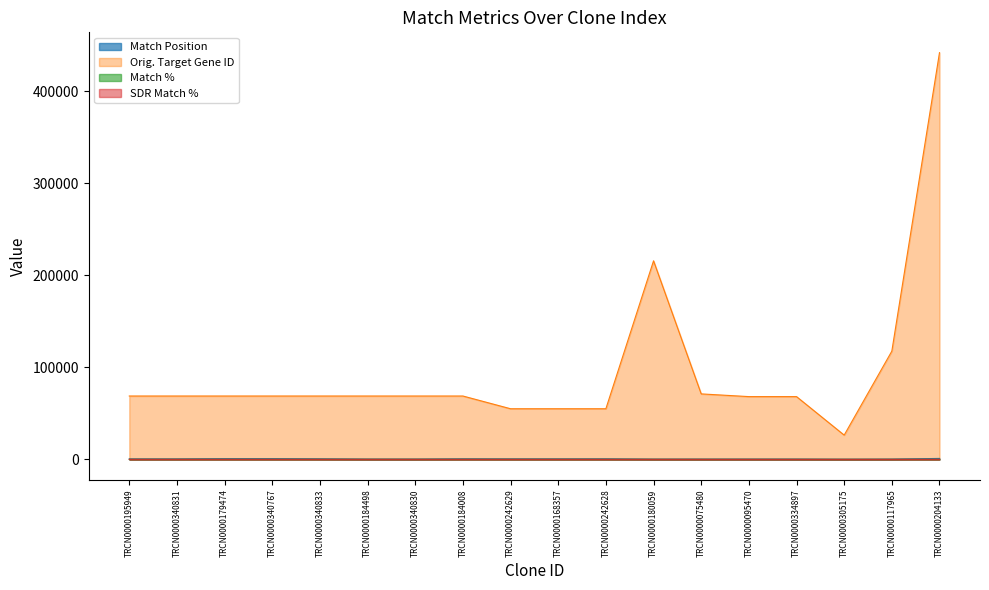

True or false: Match % and SDR Match % intersect in this chart.

False